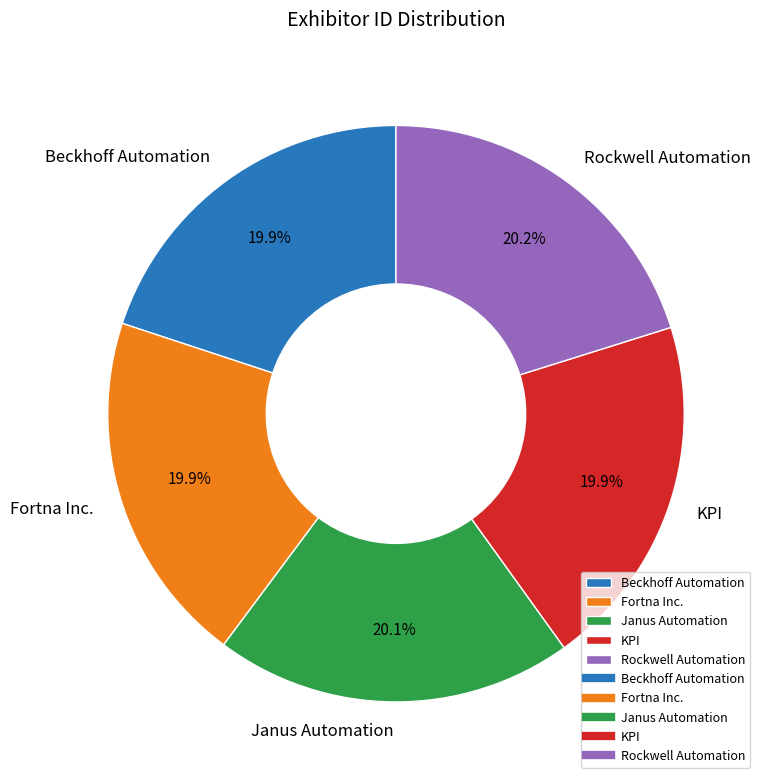

What is the ratio of the value at Janus Automation to the value at Fortna Inc.?

1.0